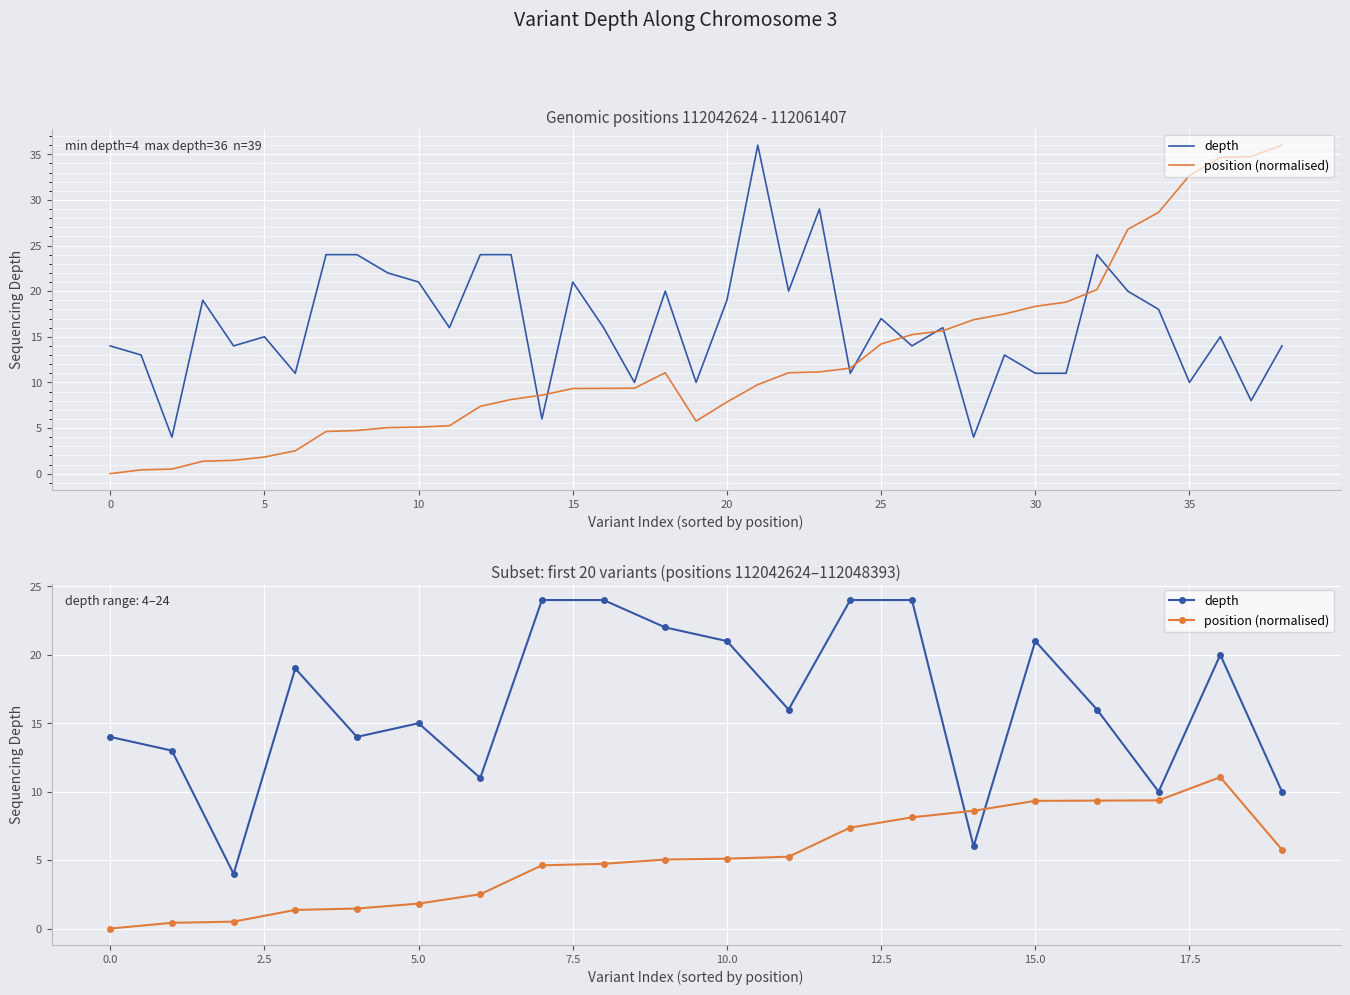

The depth series shows 2.1 at 17. True or false?

False